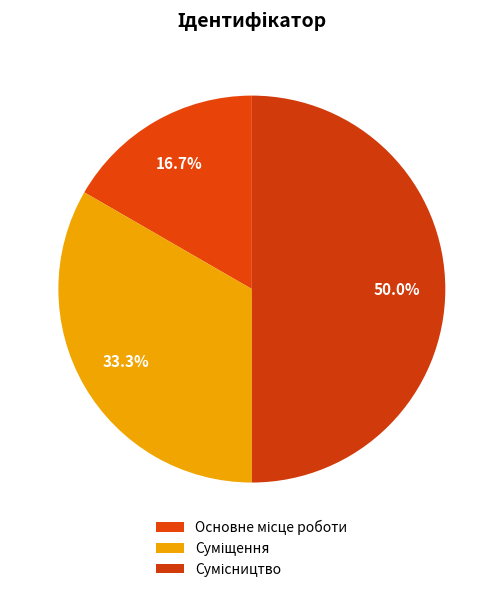

How many slices are in this pie chart?

3